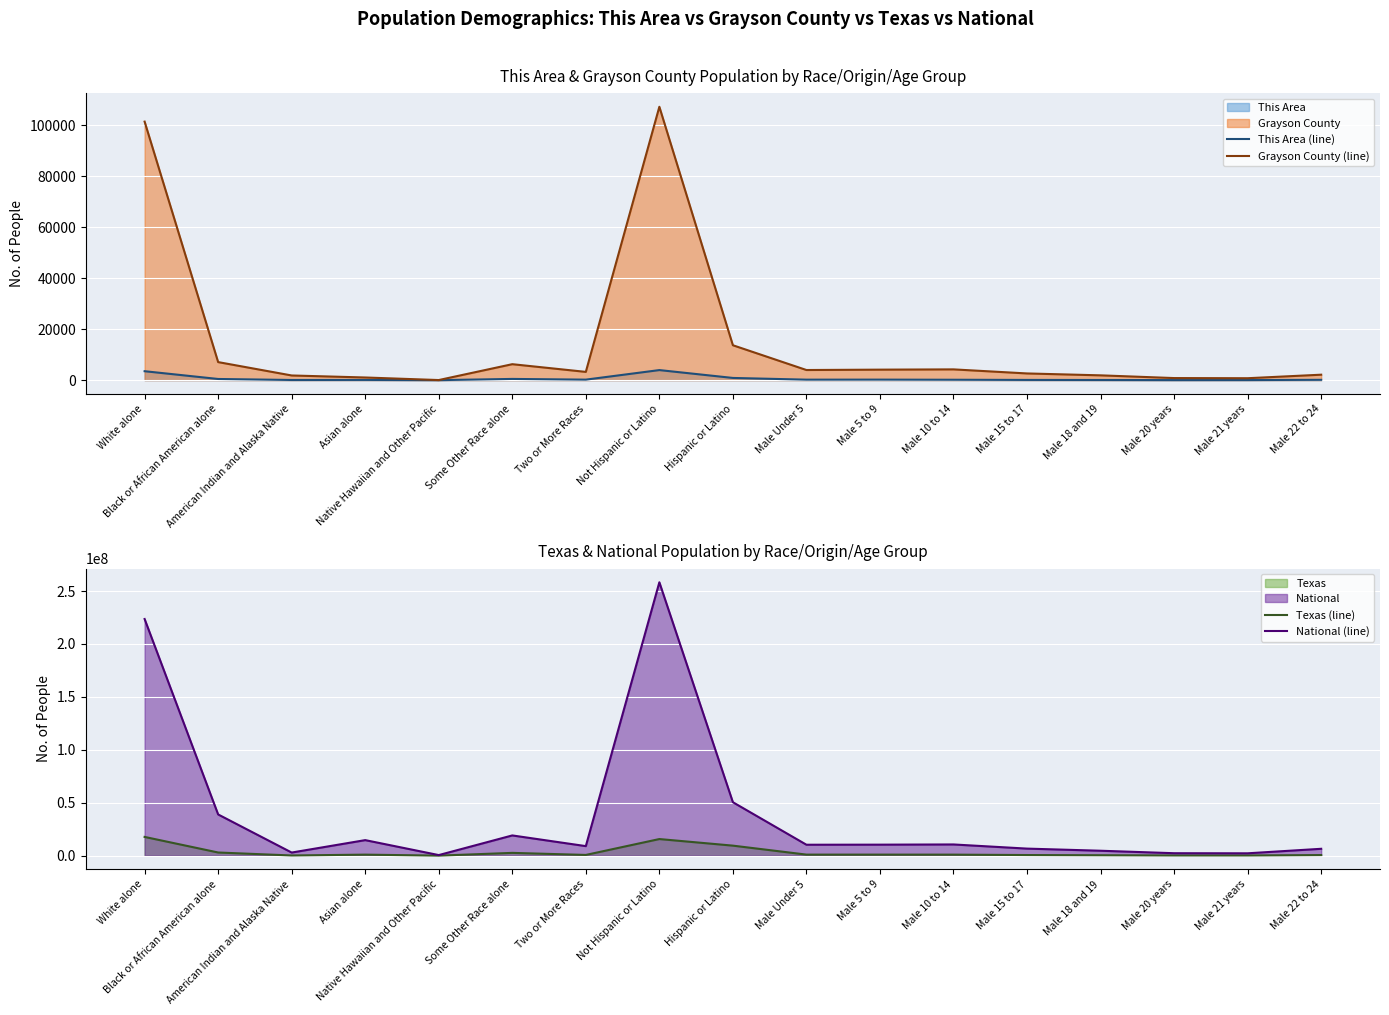

True or false: National (line) has a value of 485596 at Male 21 years.

False